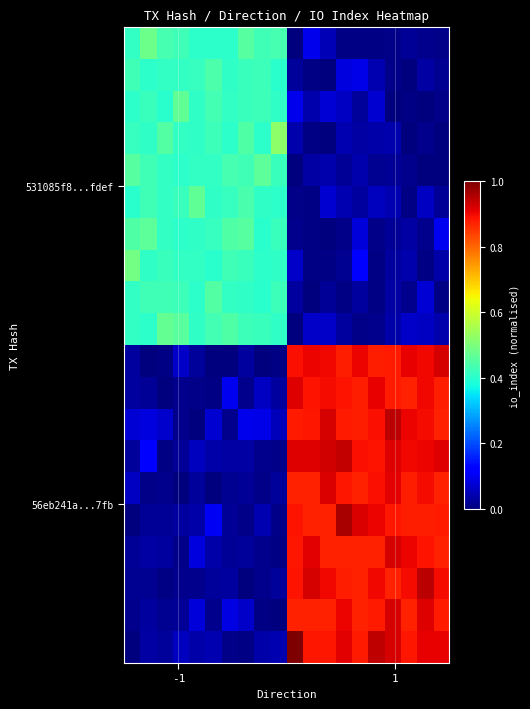

At how many categories does at least one series exceed 0?

20